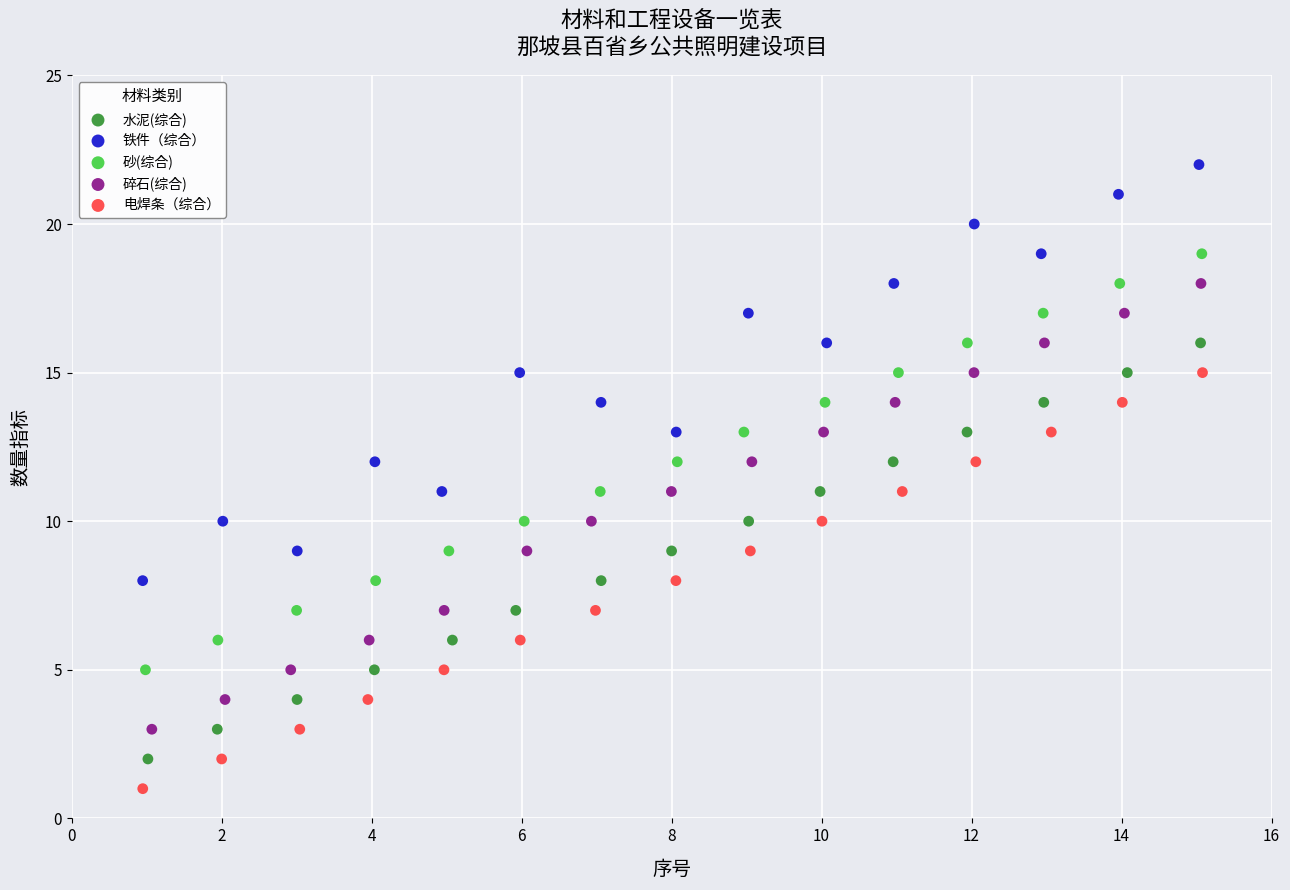

Which series reaches the minimum Y coordinate?

电焊条（综合）